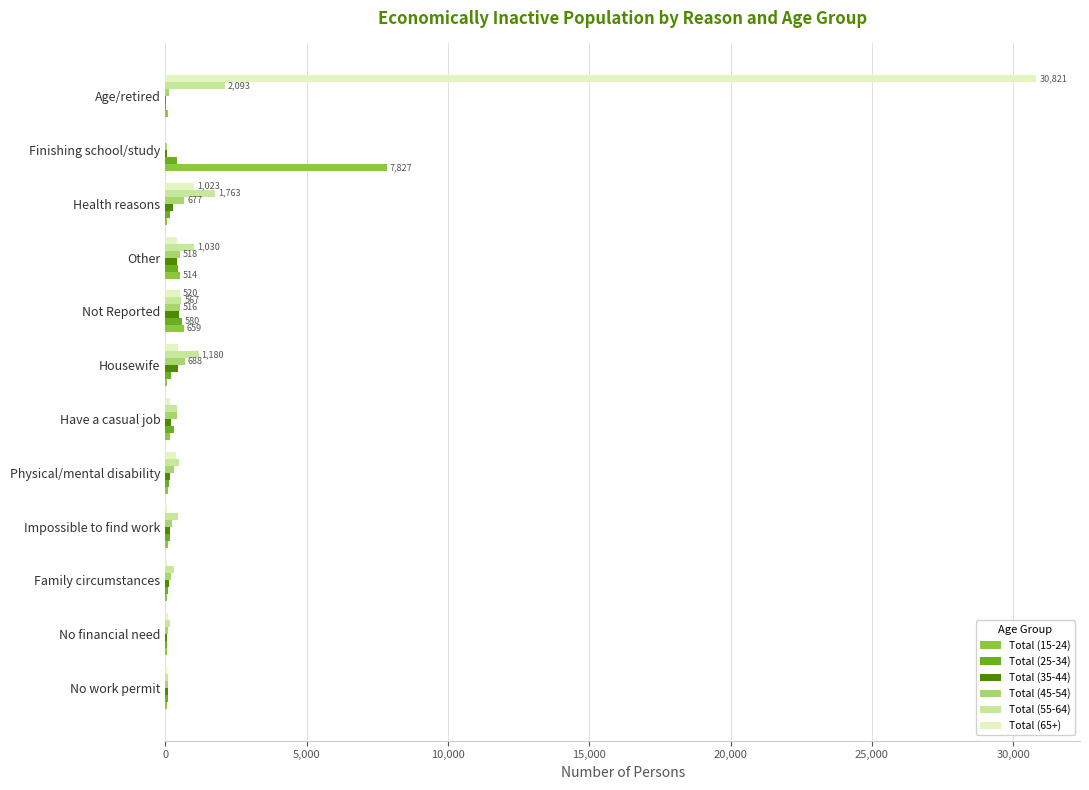

At which category is the sum across all series the highest?

Age/retired